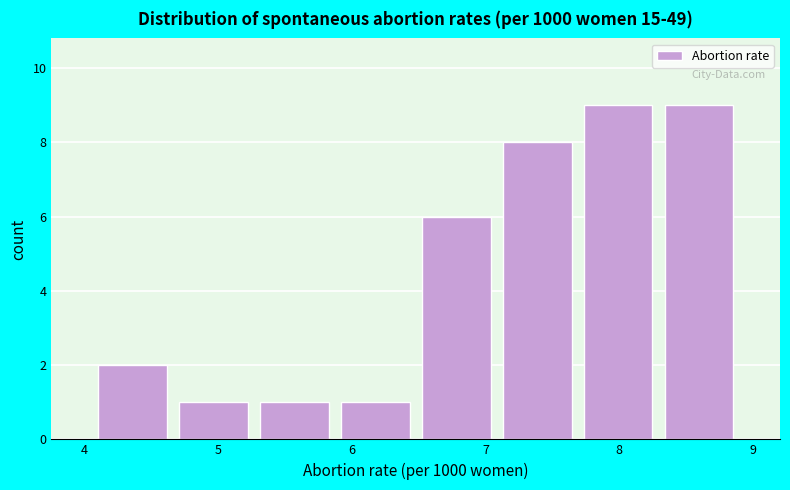

Reading left to right, list every bar in this chart as the range it spans on the x-axis followed by its height. Neither the bar edges nor the heights are printed on the chart, so give them approximately, as read against the axes.

4.1 to 4.7: 2
4.7 to 5.3: 1
5.3 to 5.9: 1
5.9 to 6.5: 1
6.5 to 7.1: 6
7.1 to 7.7: 8
7.7 to 8.3: 9
8.3 to 8.9: 9